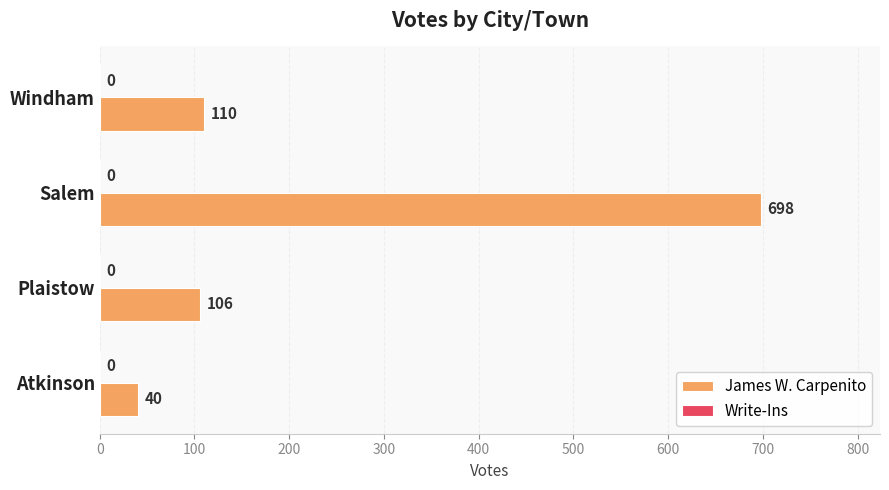

The chart shows a value of 204 at Salem. True or false?

False